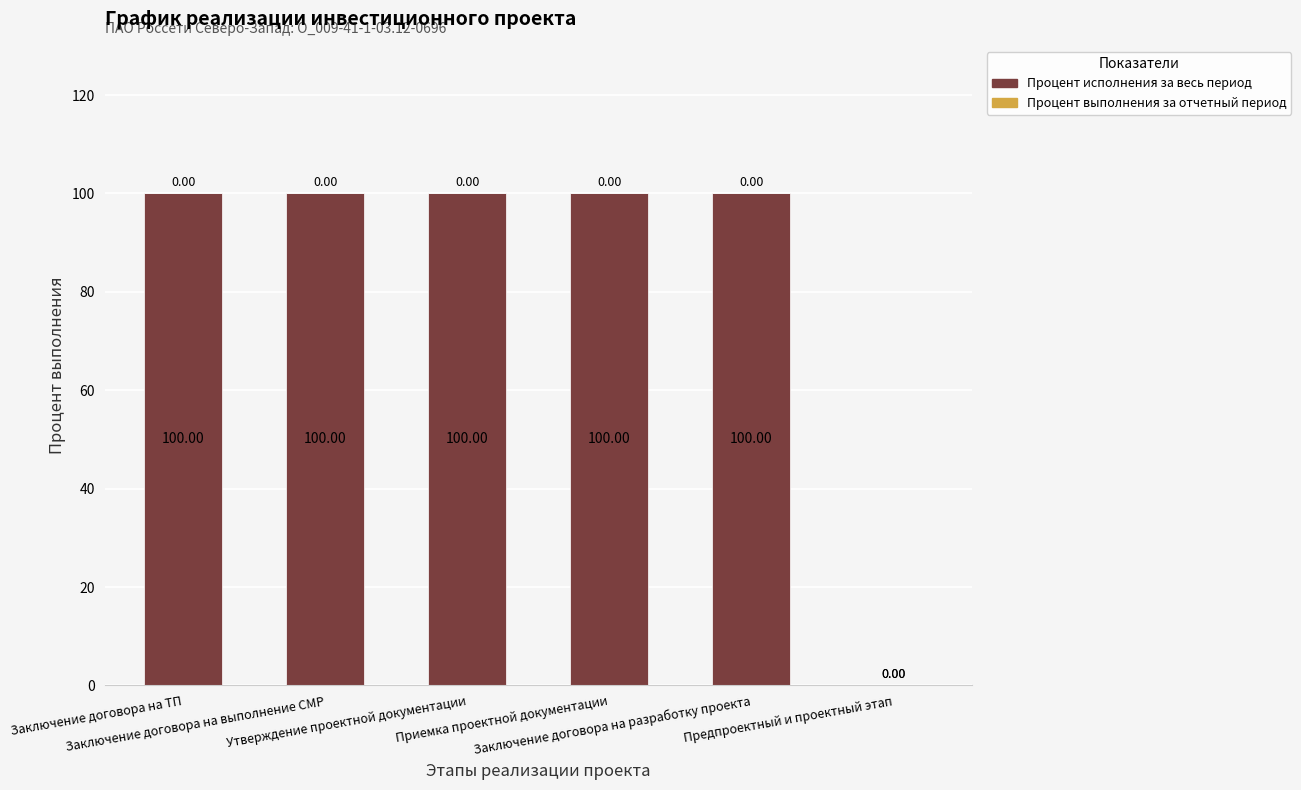

What is the sum of all values?

500